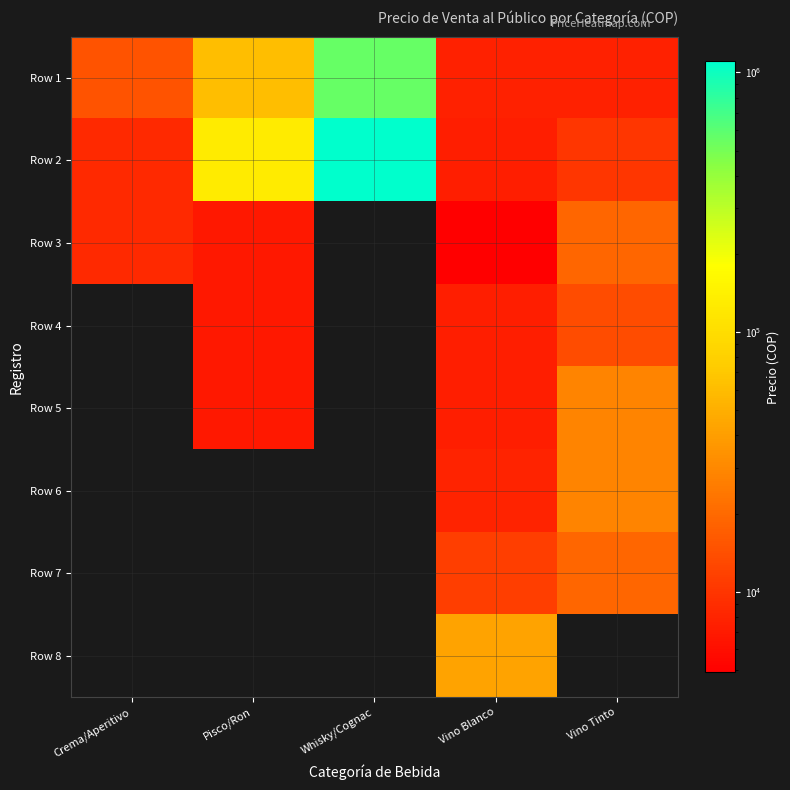

What is the spread (max minus min) of values at Vino Tinto?

28656.0